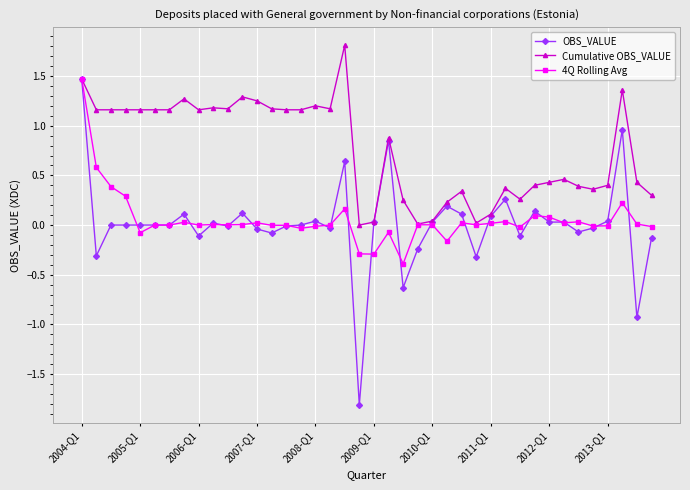

Which series has the largest total across all categories?

Cumulative OBS_VALUE